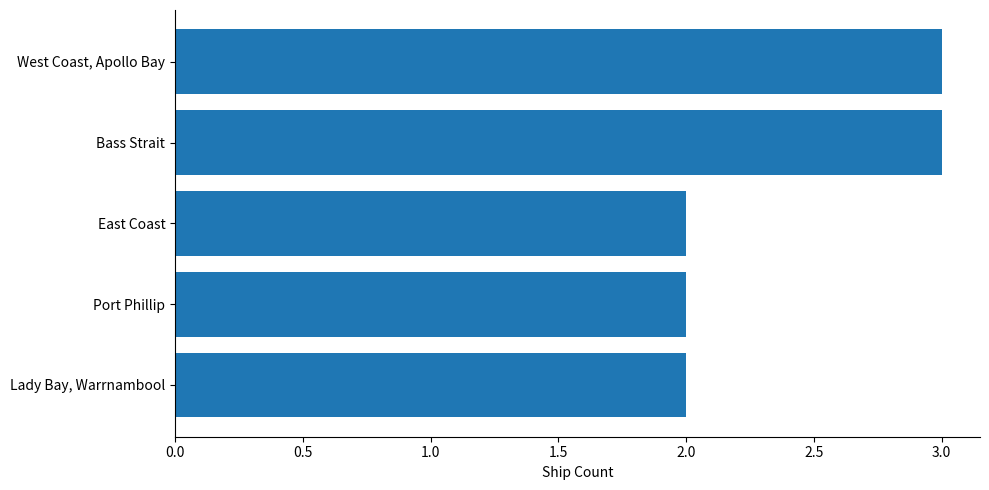

What is the greatest value displayed?

3